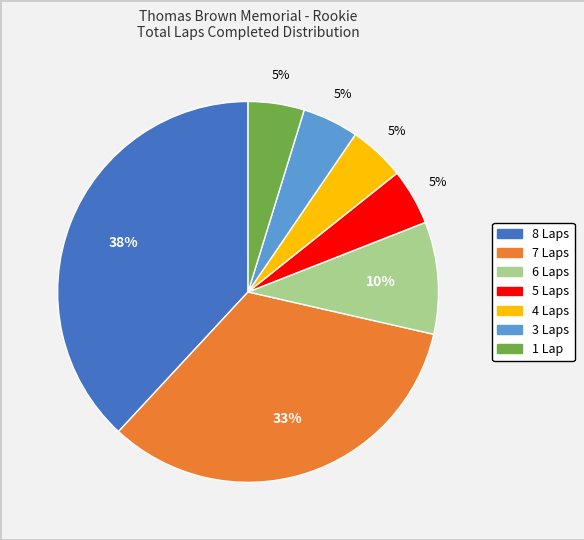

How many slices are in this pie chart?

7